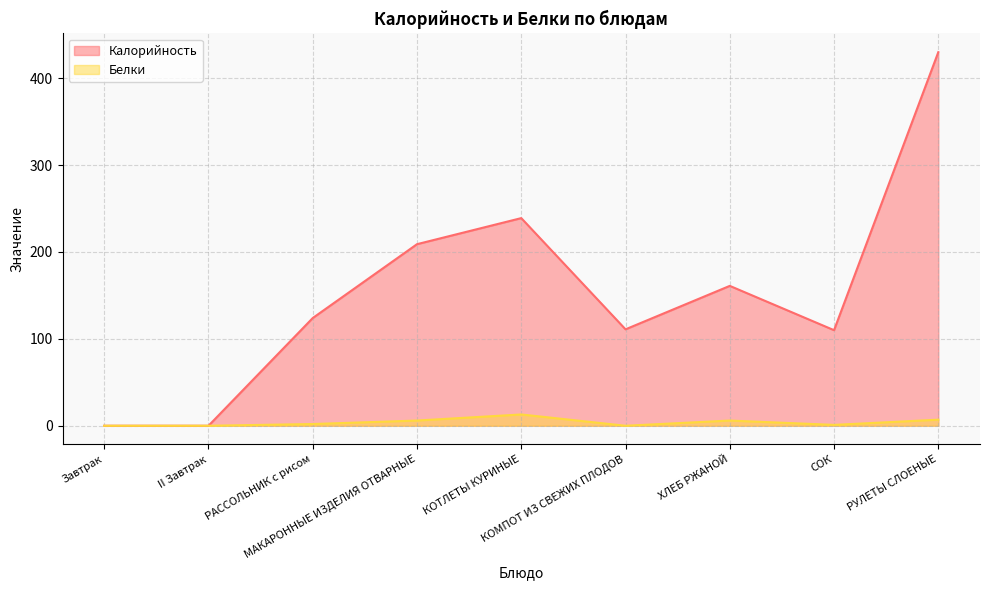

The value of Калорийность at МАКАРОННЫЕ ИЗДЕЛИЯ ОТВАРНЫЕ is 88. True or false?

False